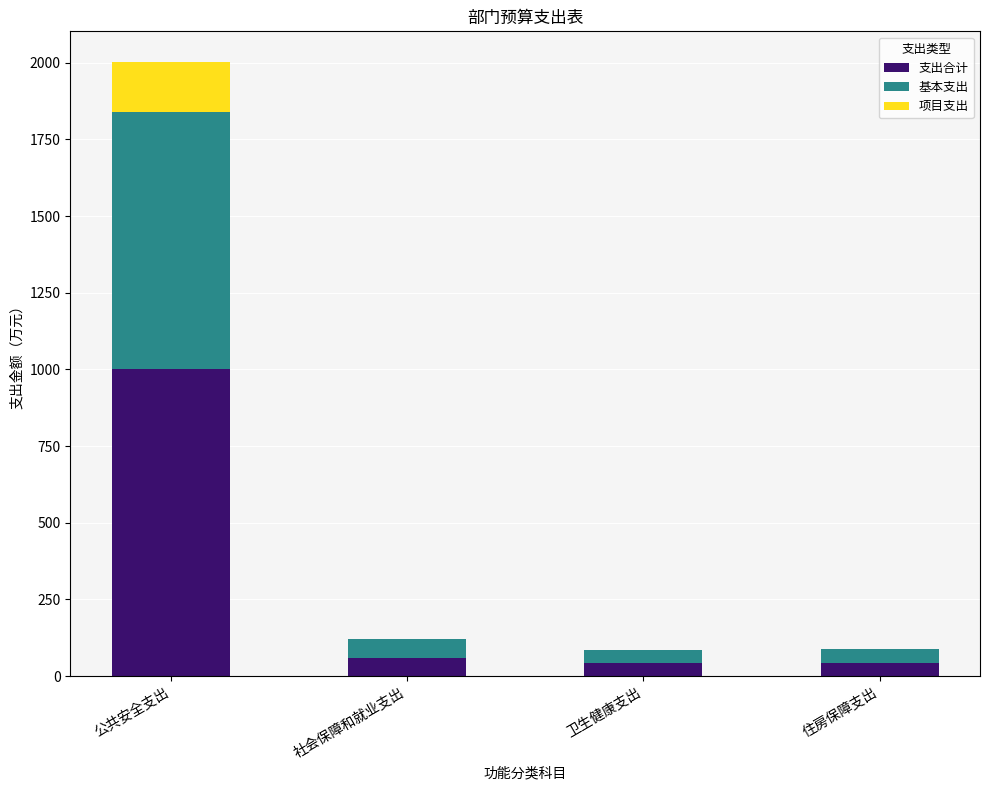

At which category is the sum across all series the highest?

公共安全支出